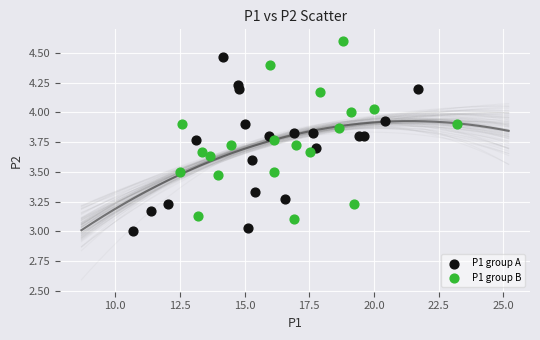

What are all the series names shown in the legend?

P1 group A, P1 group B